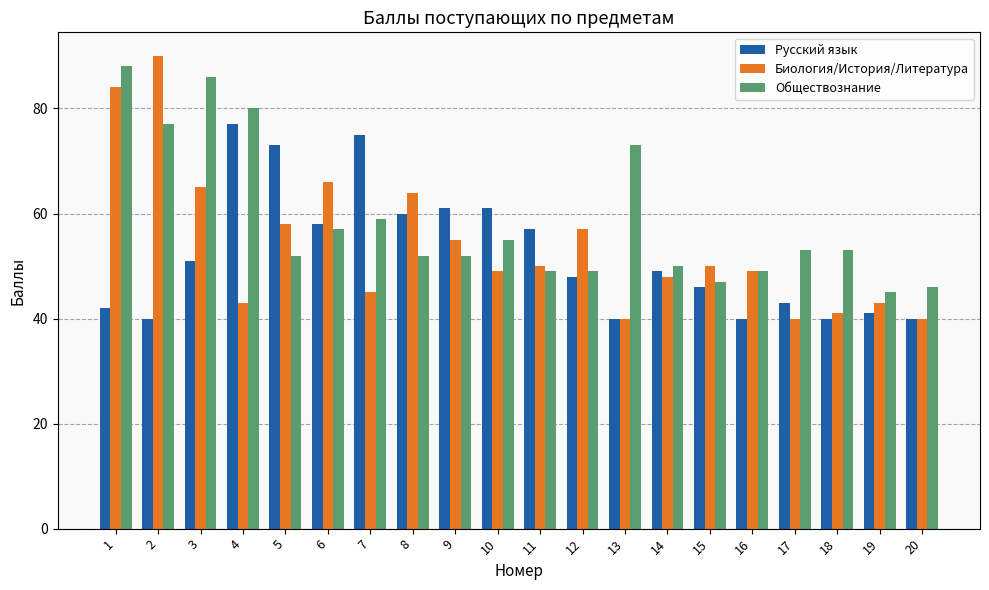

Which series has the widest spread of values?

Биология/История/Литература